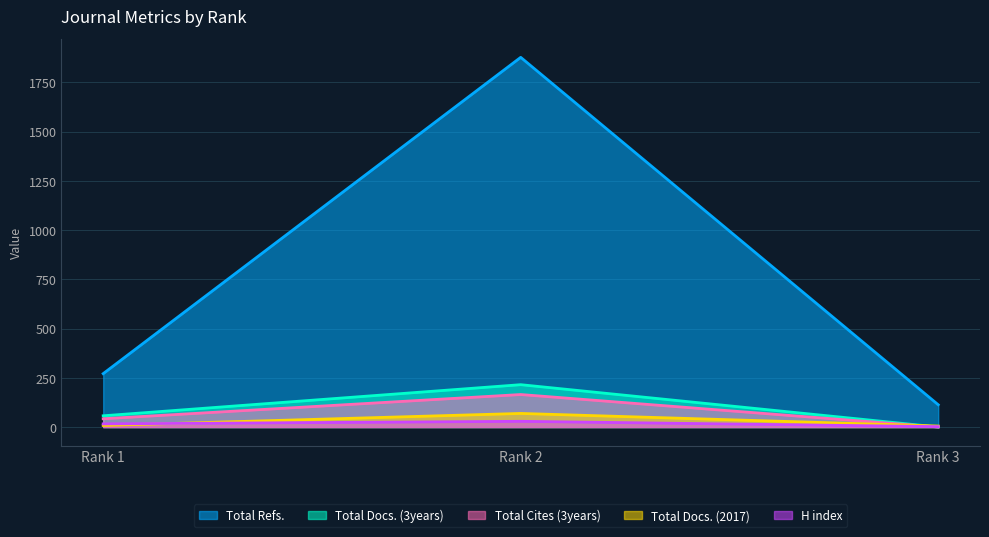

Count the number of categories in the chart.

3